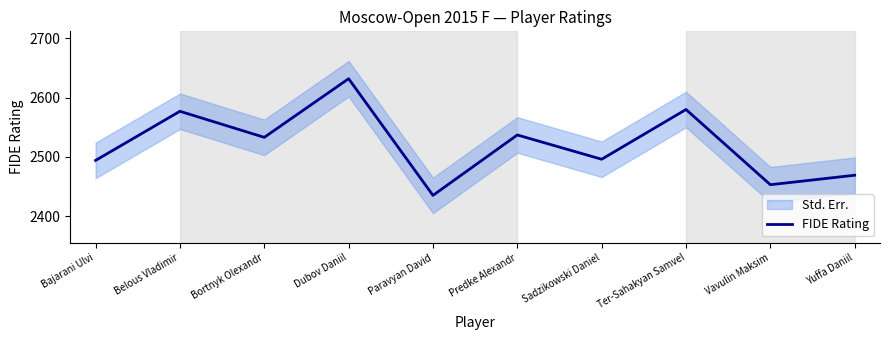

True or false: the data shows 2453 at Vavulin Maksim.

True